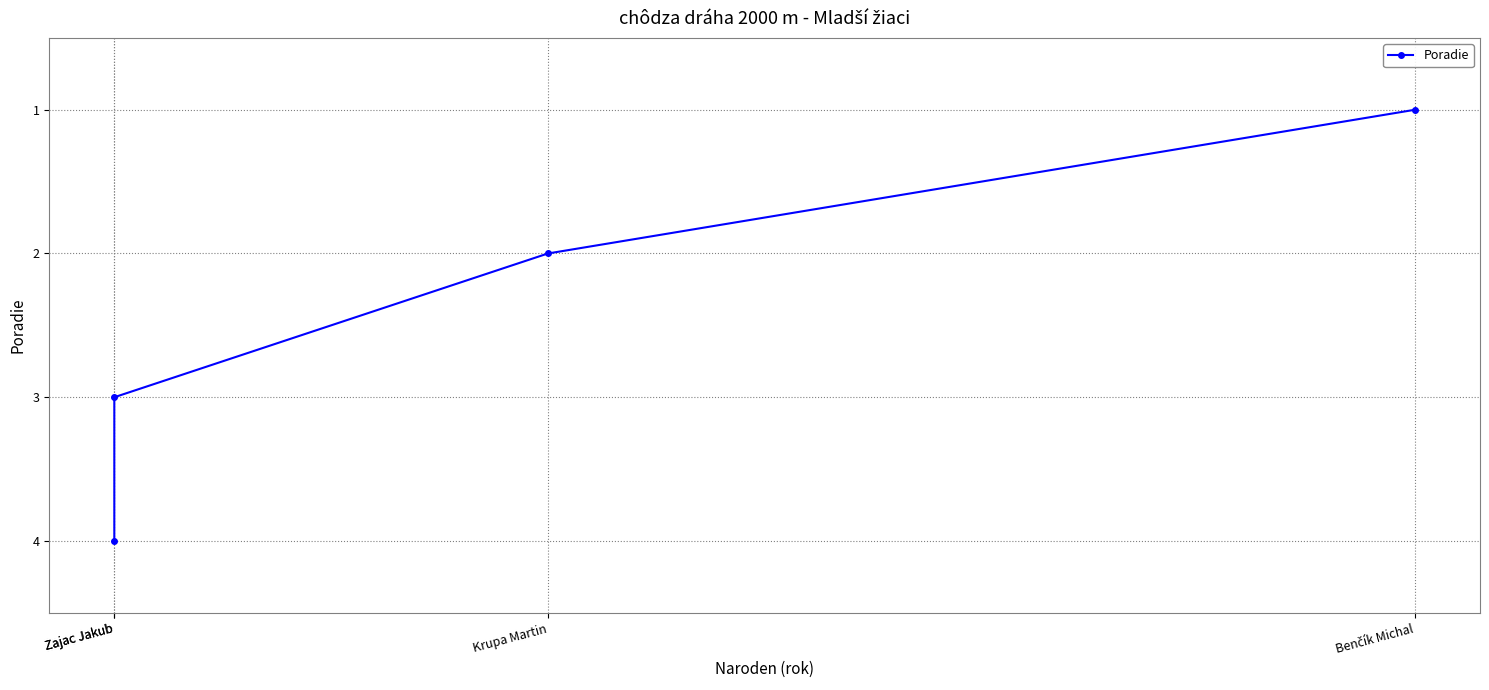

Which label corresponds to the smallest value in the chart?

Benčík Michal